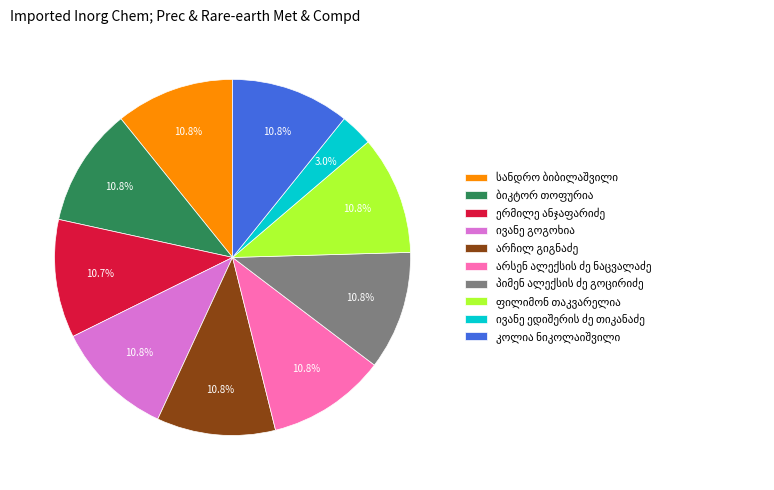

How many segments does this pie chart have?

10